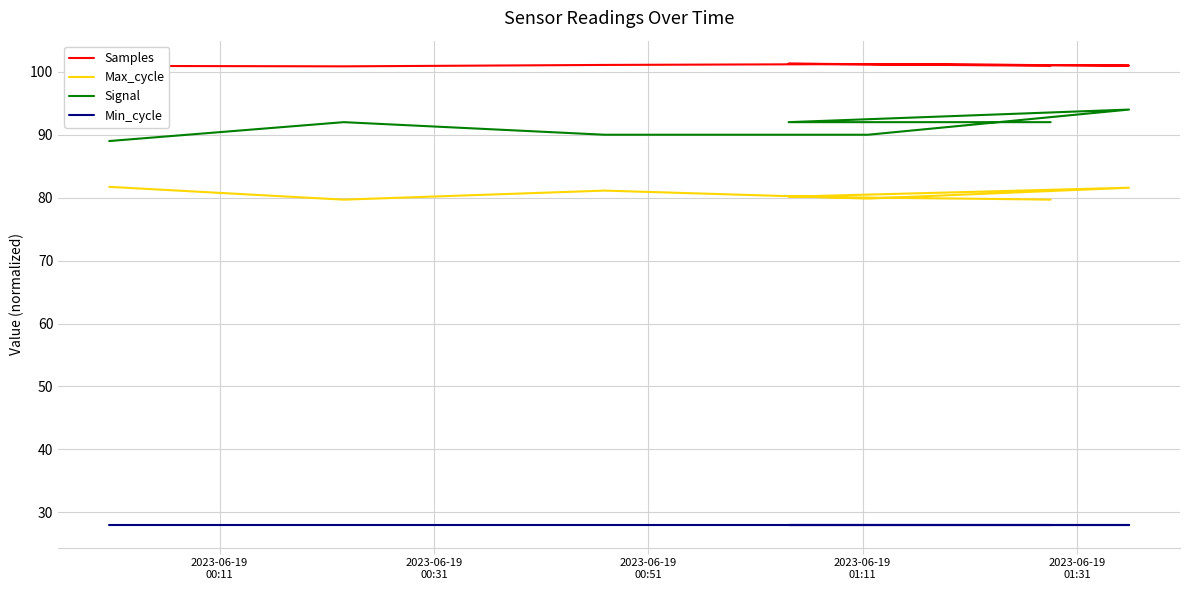

List the series in order of their peak value, lowest first.

Min_cycle, Max_cycle, Signal, Samples